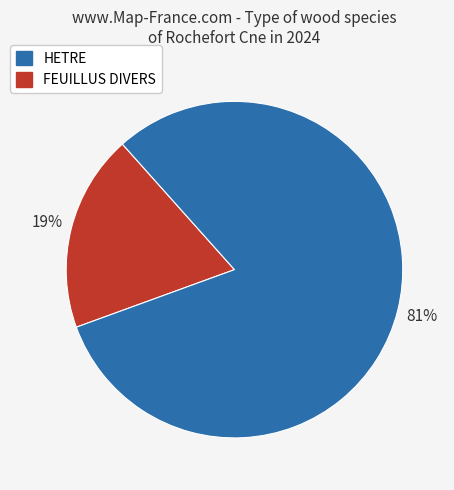

To the nearest percent, what is the difference between the largest and smallest slice percentages?

62%